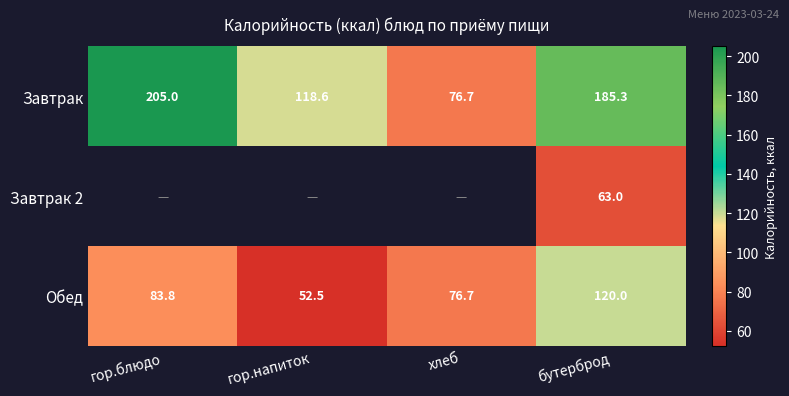

What is the sum of all Обед values?

333.0